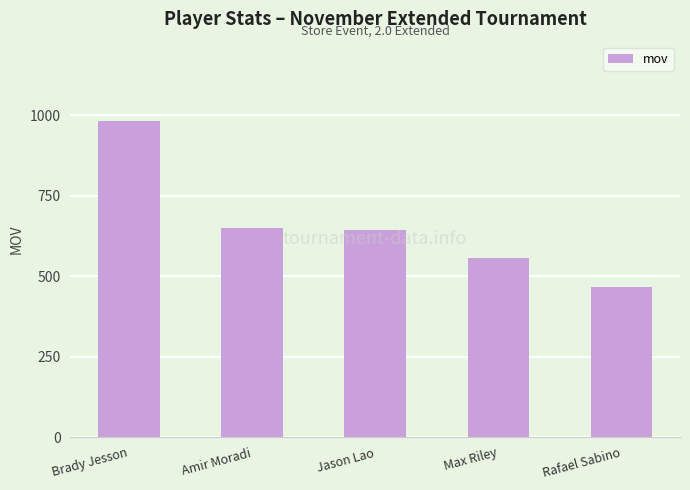

Reading left to right, extract all data points from this chart.

983	650	644	557	466